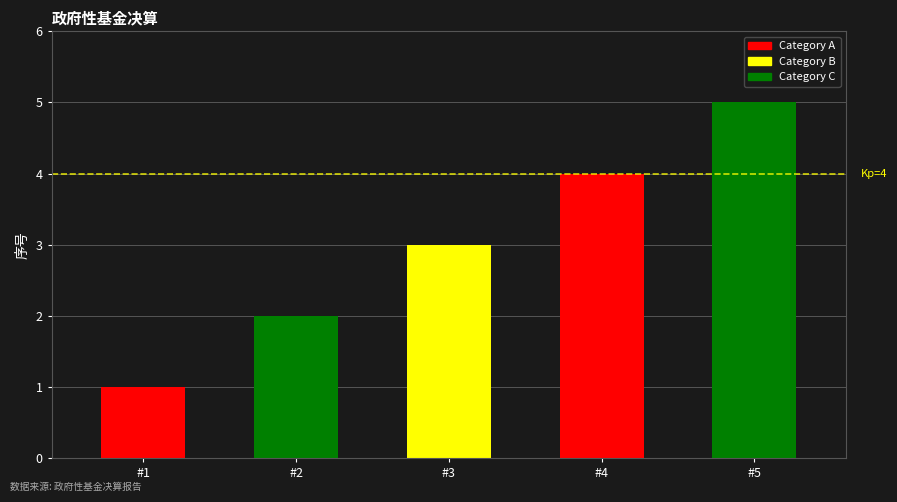

Count the number of data series in this chart.

1